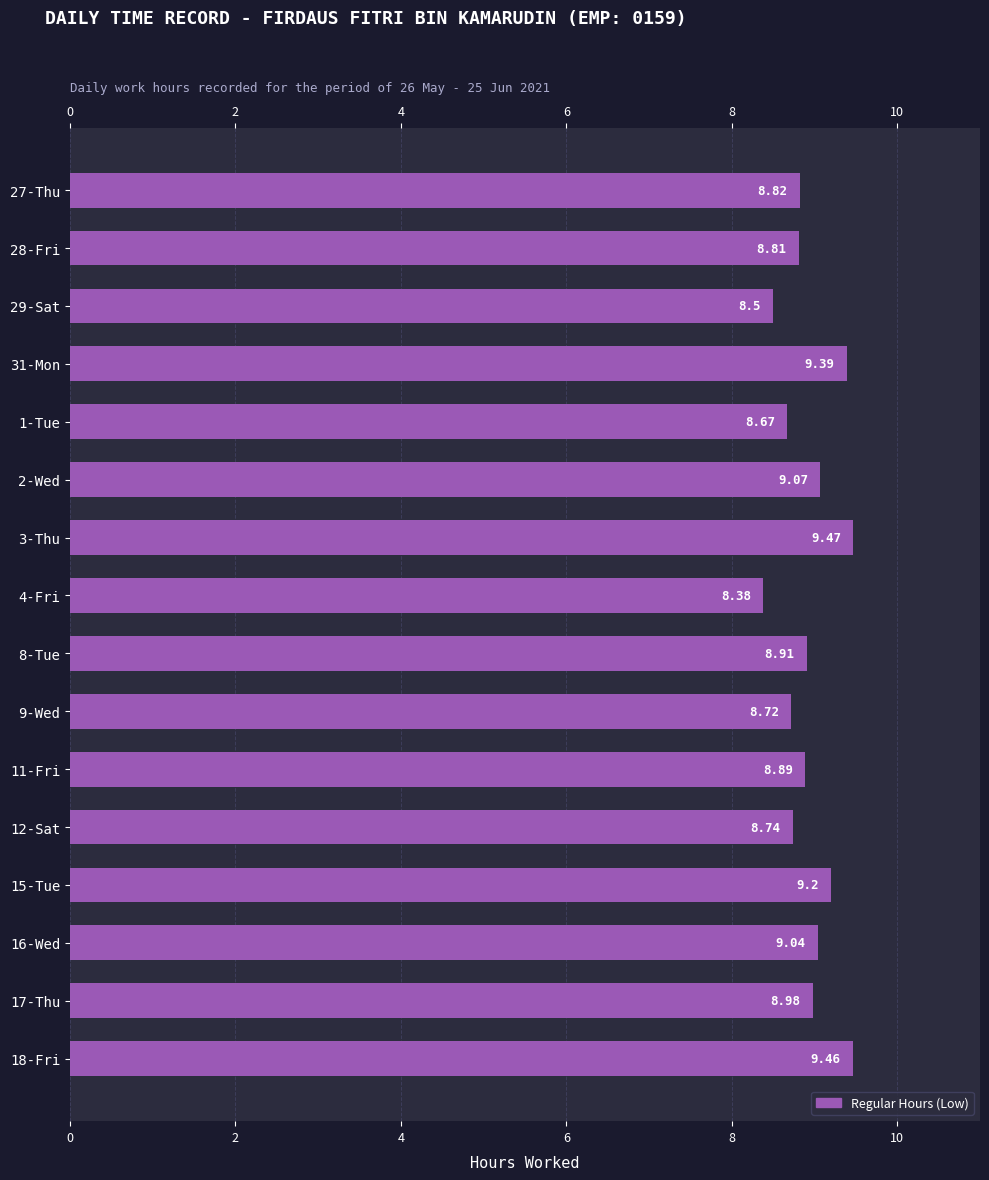

Which has a higher value, 15-Tue or 16-Wed?

15-Tue